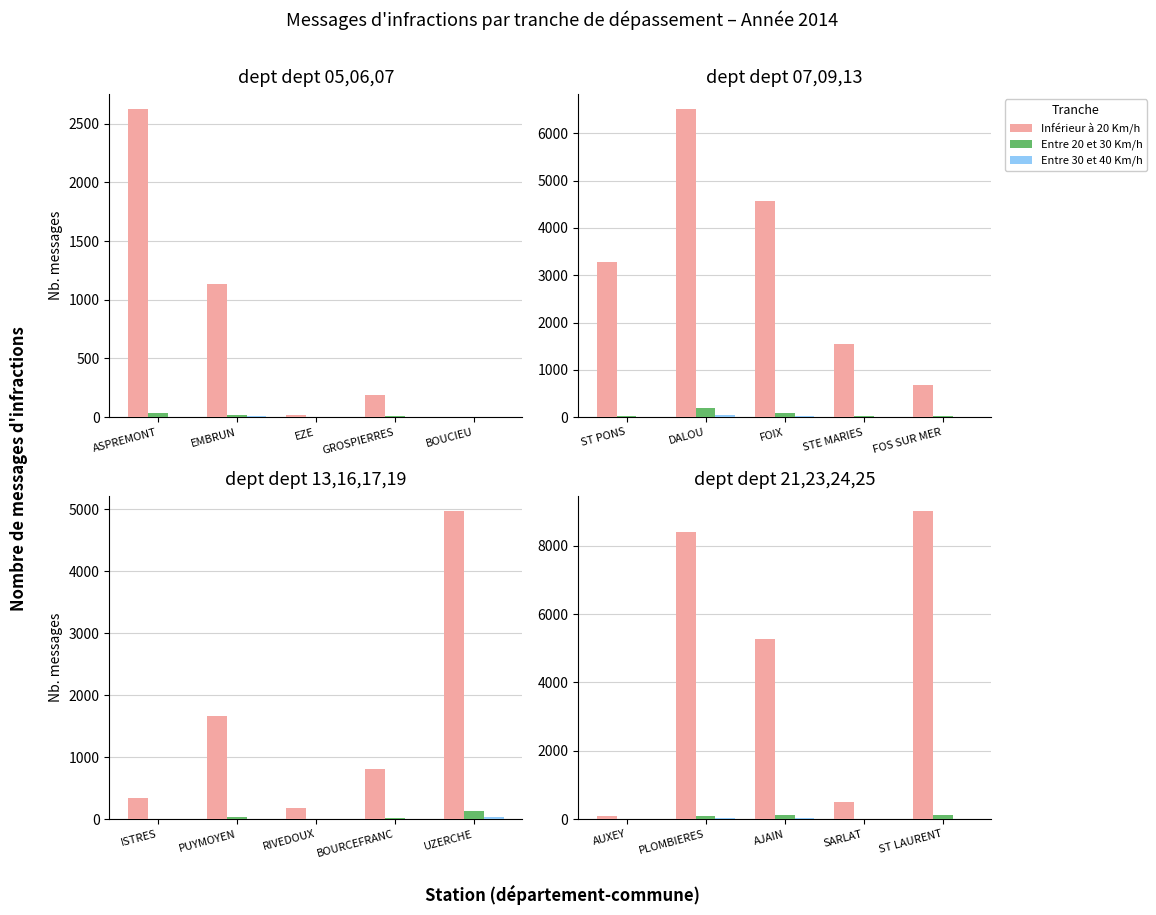

What is the value of the Inférieur à 20 Km/h bar at the 4th from the left?

503